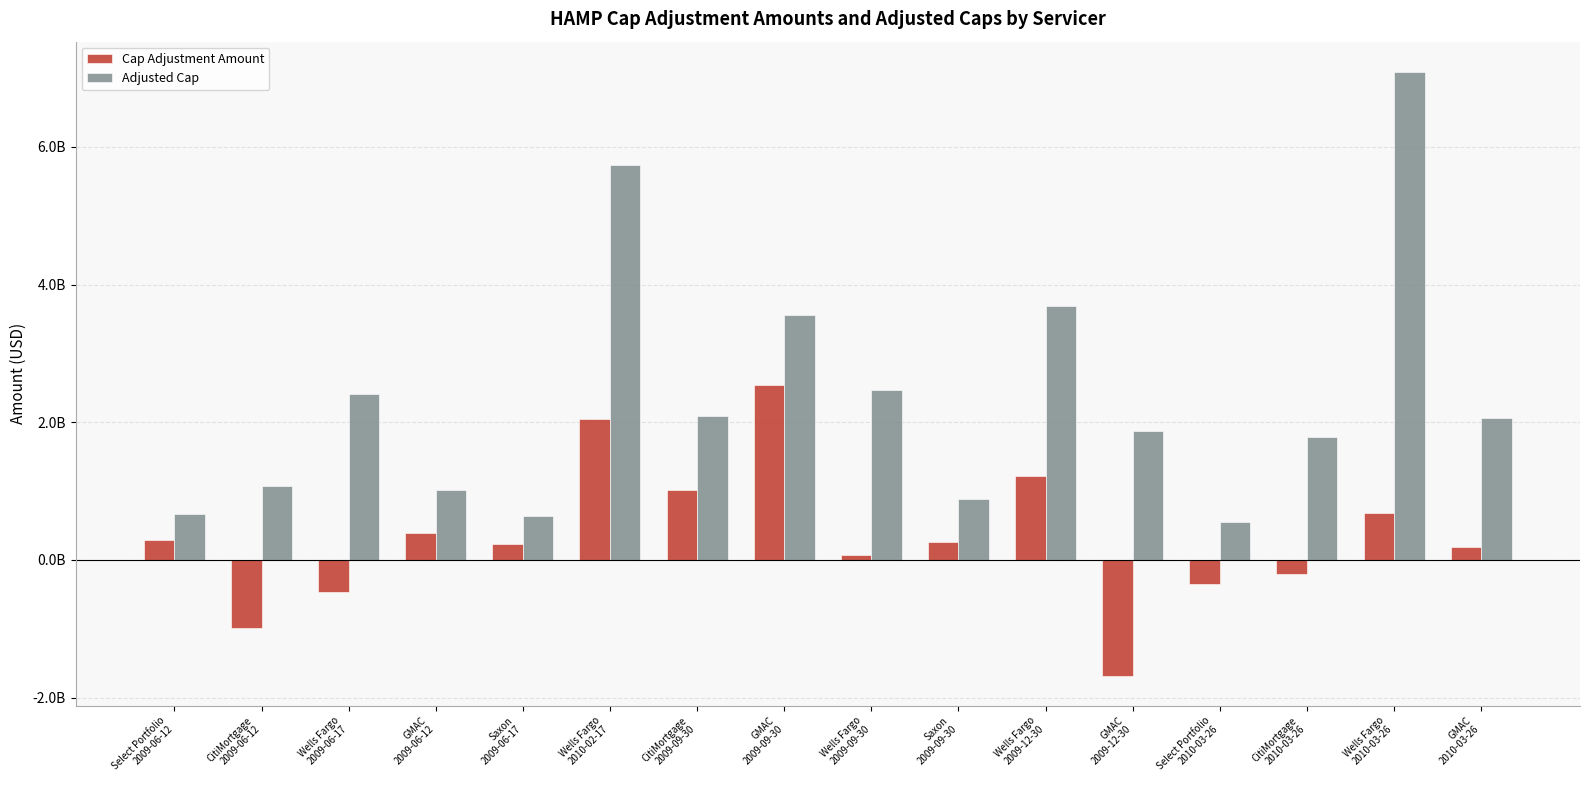

What are all the series names shown in the legend?

Cap Adjustment Amount, Adjusted Cap